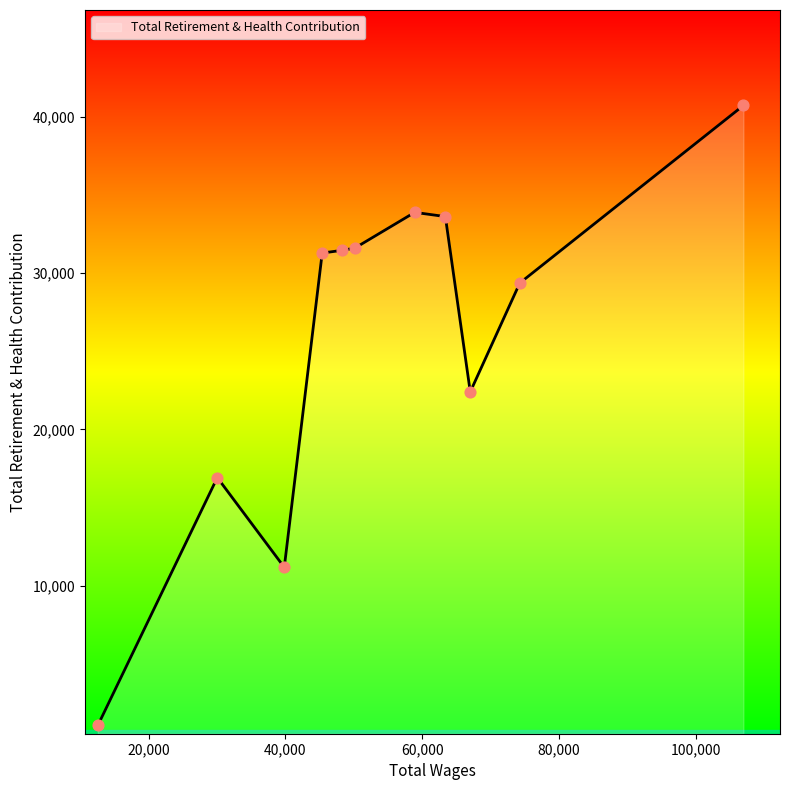

What is the smallest value displayed?

1053